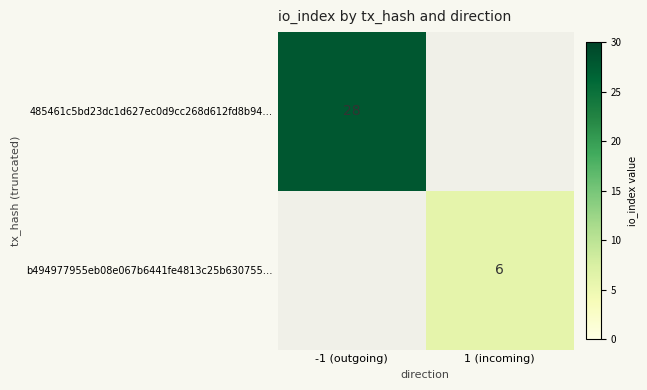

Is the value of b494977955eb08e067b6441fe4813c25b630755… at 1 (incoming) greater than the value of 485461c5bd23dc1d627ec0d9cc268d612fd8b94… at -1 (outgoing)?

No